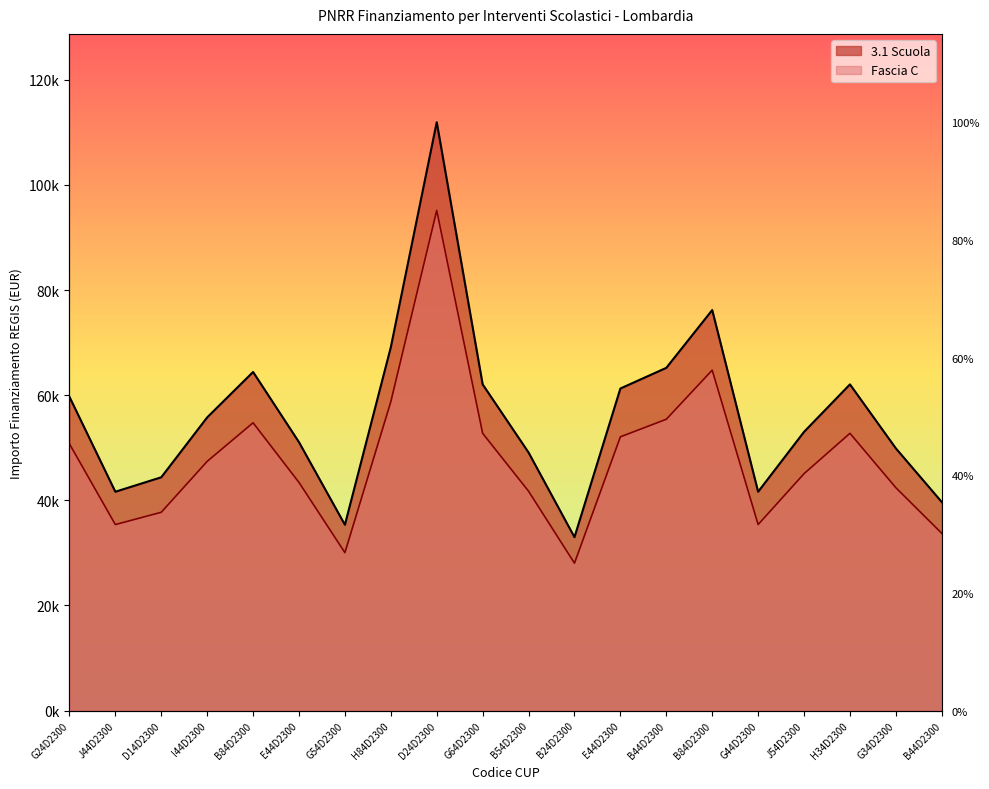

Where is Fascia C nearest to the value 61601?

H84D2300